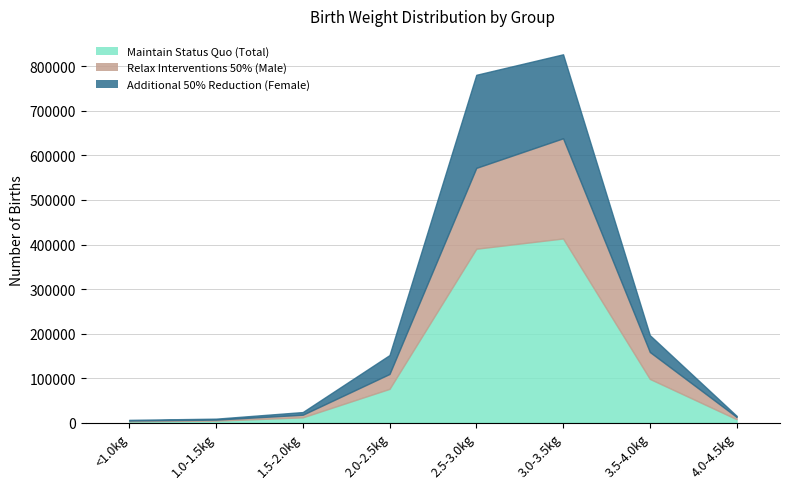

Which has a higher value, 2.5-3.0kg or 3.0-3.5kg?

3.0-3.5kg